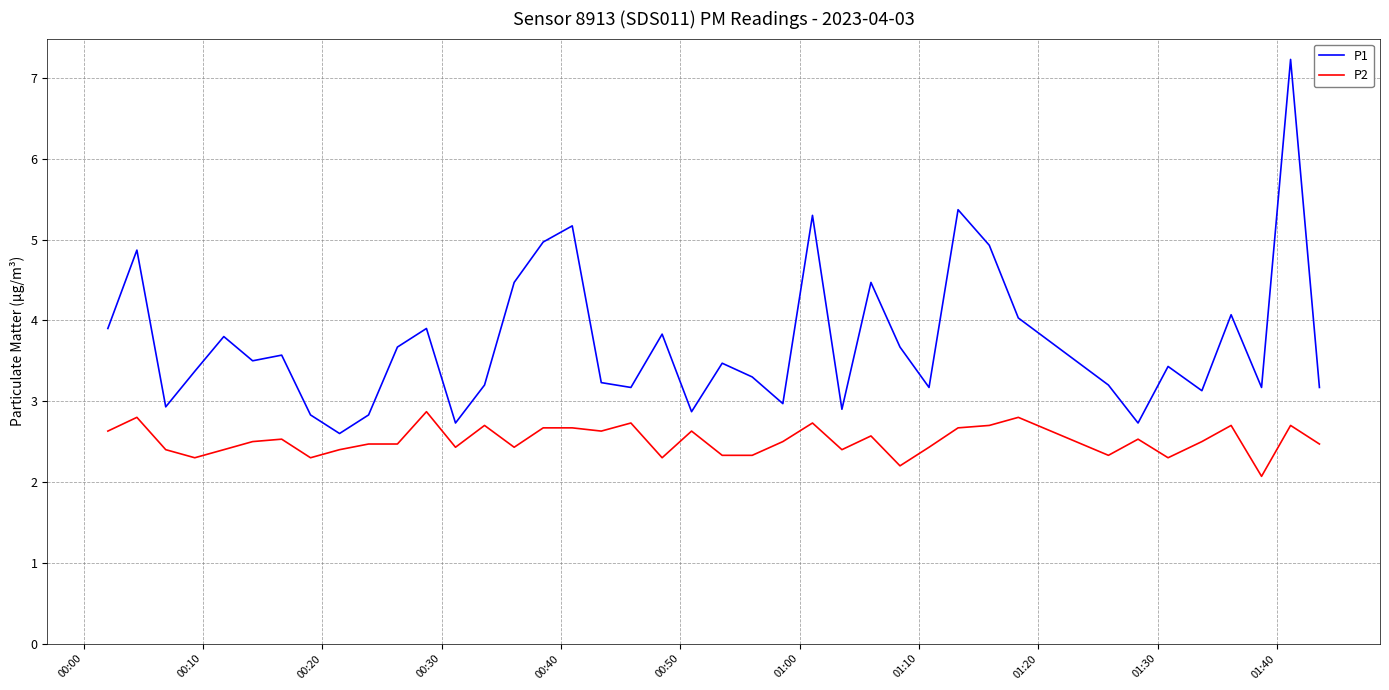

True or false: P1 and P2 cross at least once.

False